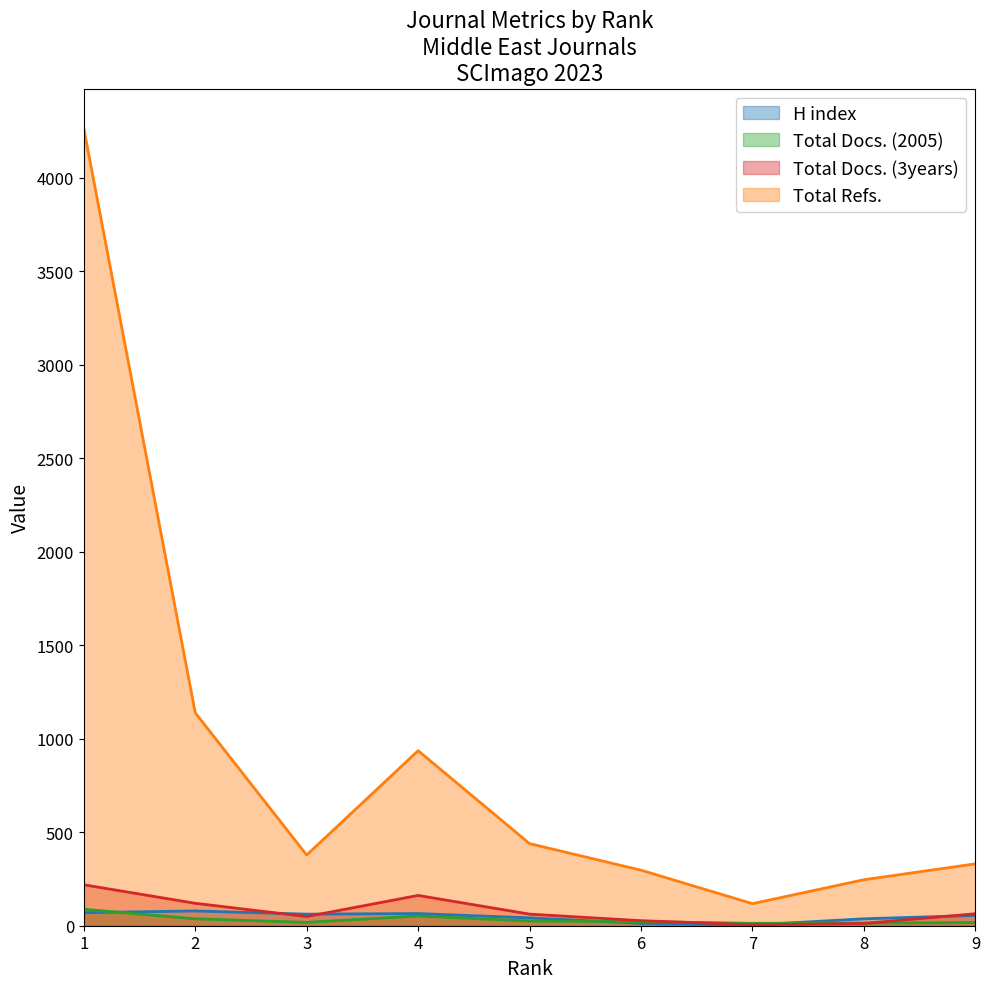

Does the chart display data point markers on the line(s)?

No